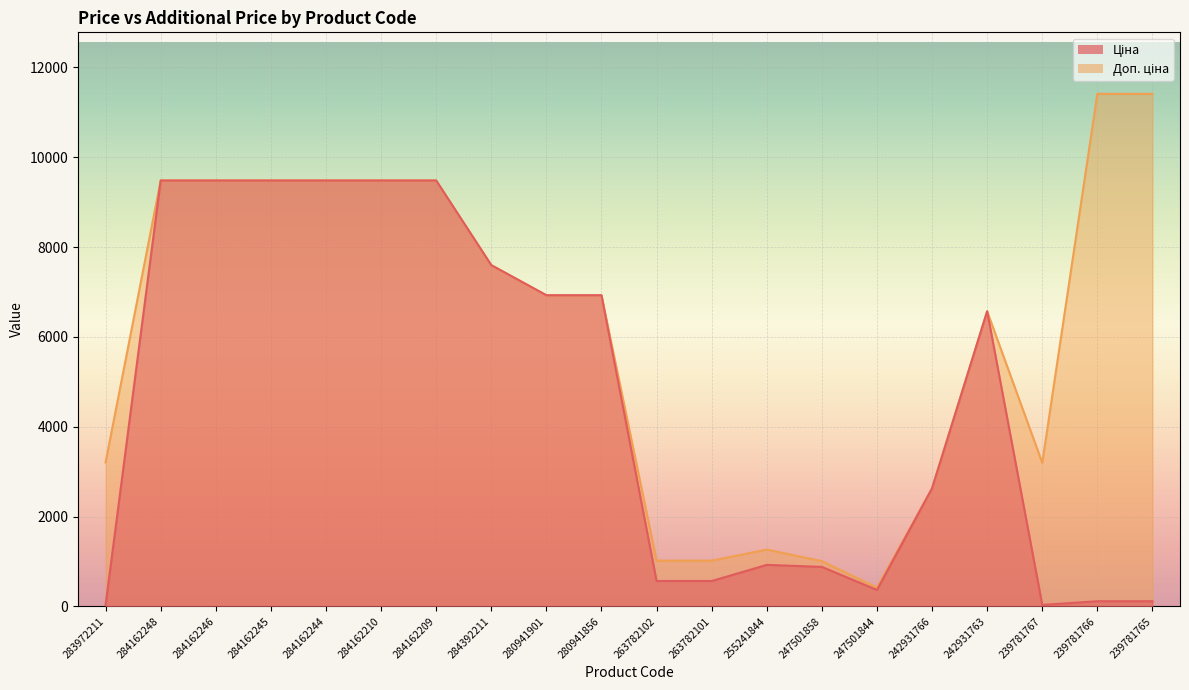

What is the total value across all series at 284162210?

18960.1